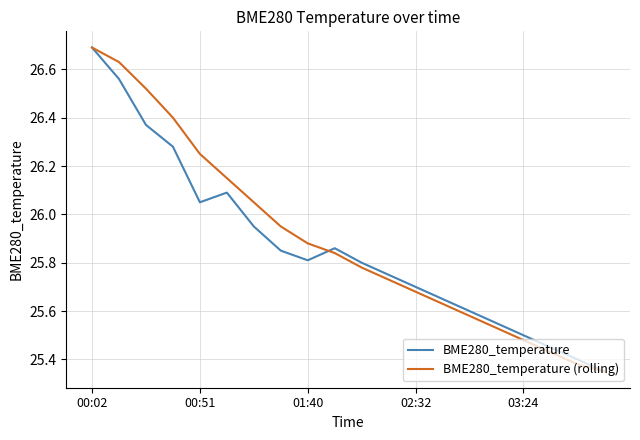

What is the maximum value for BME280_temperature?

26.7